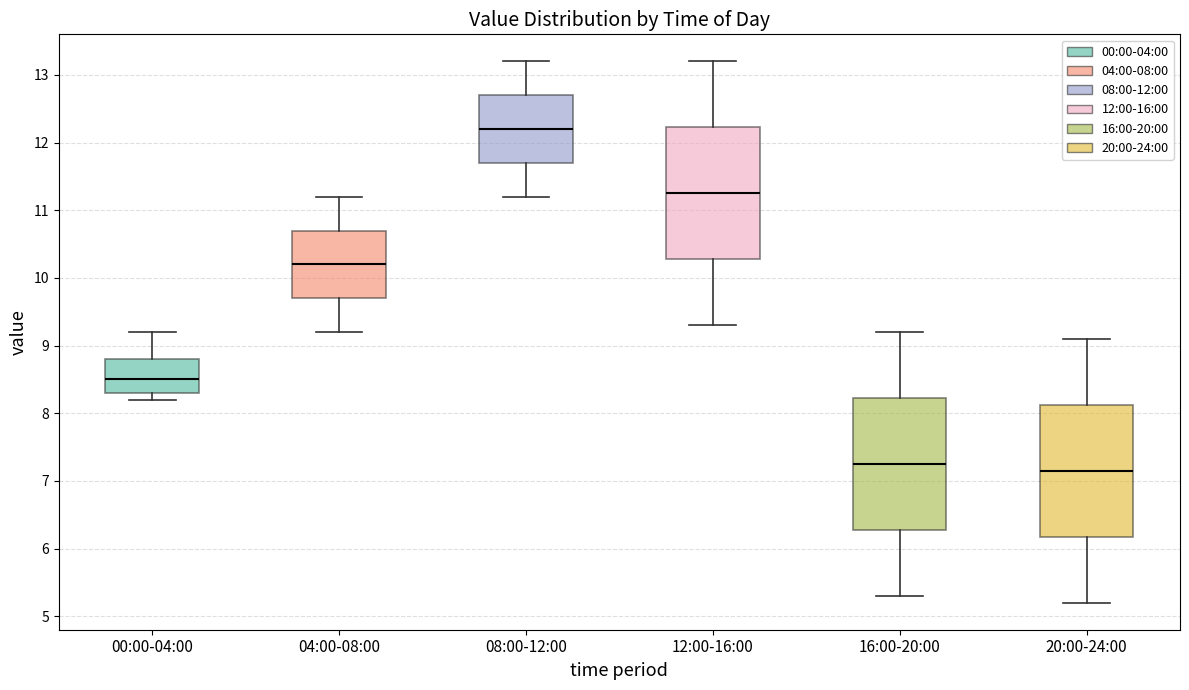

Reading left to right, read every box against the y-axis: the position of its median line, the range the box covers, and the ends of its whiskers. The values are not printed on the chart, so give them approximately, as read against the axis.

00:00-04:00: median 8.5, box 8.3 to 8.8, whiskers 8.2 to 9.2
04:00-08:00: median 10.2, box 9.7 to 10.7, whiskers 9.2 to 11.2
08:00-12:00: median 12.2, box 11.7 to 12.7, whiskers 11.2 to 13.2
12:00-16:00: median 11.3, box 10.3 to 12.2, whiskers 9.3 to 13.2
16:00-20:00: median 7.3, box 6.3 to 8.2, whiskers 5.3 to 9.2
20:00-24:00: median 7.2, box 6.2 to 8.1, whiskers 5.2 to 9.1